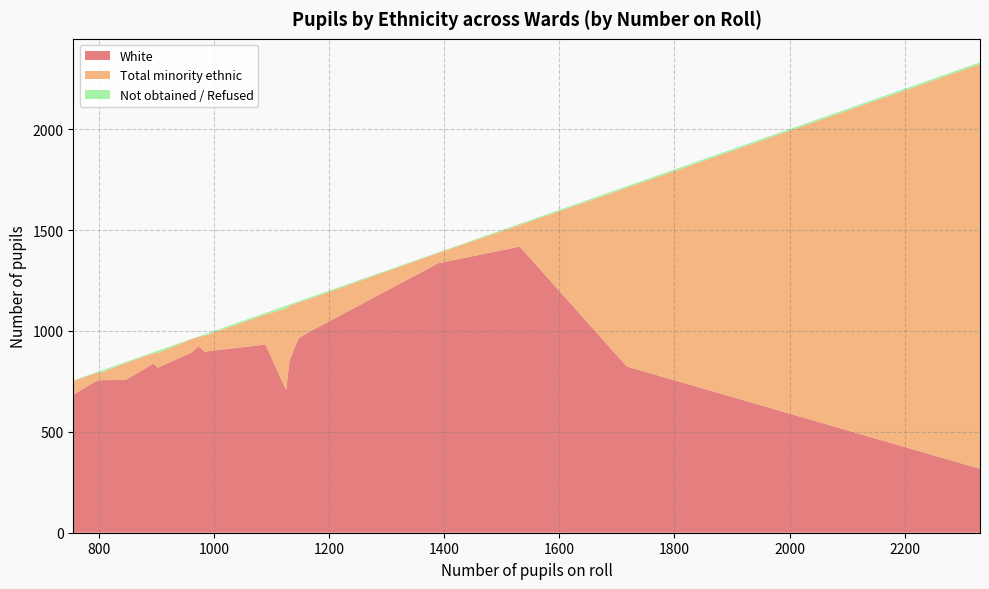

What is the maximum value for White?

1418